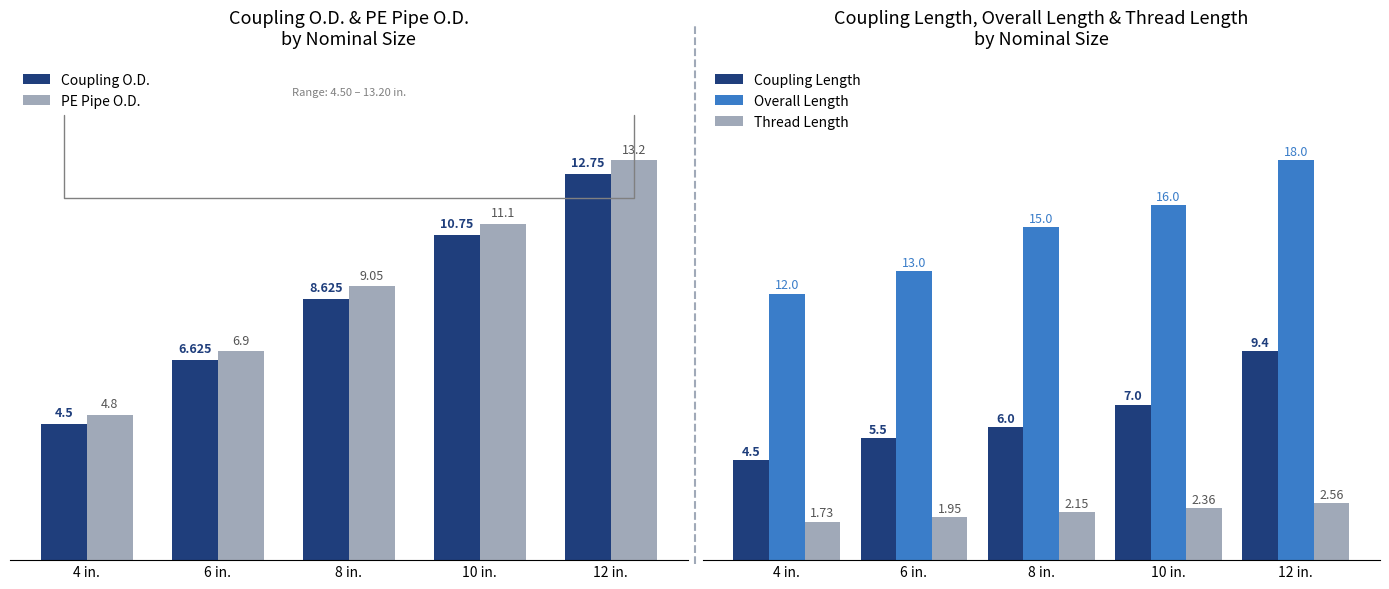

Are the bars grouped side by side (vs. stacked)?

Yes